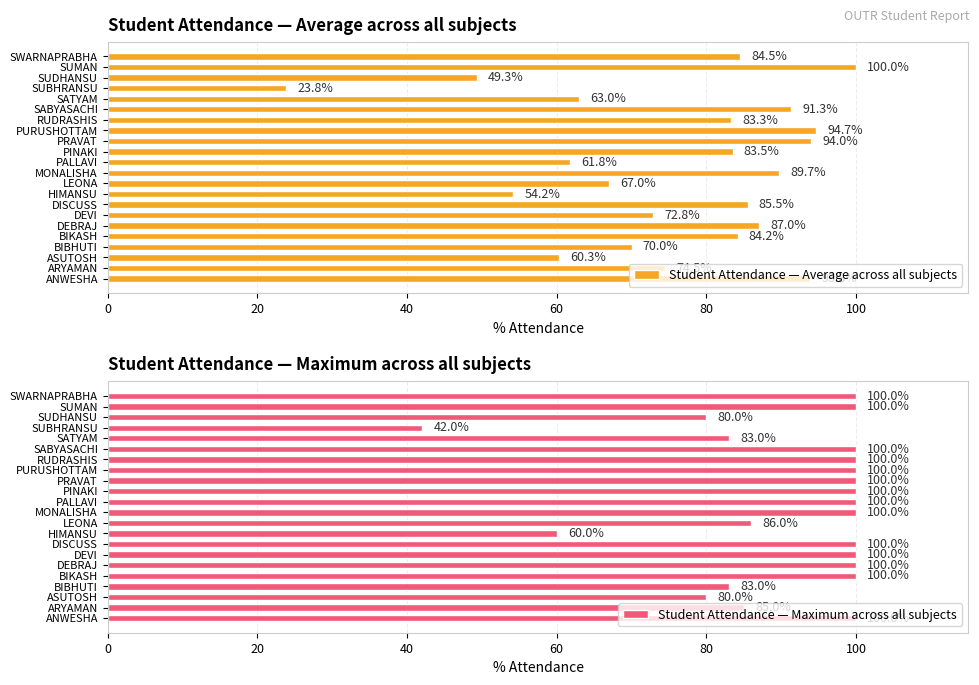

What are all the series names shown in the legend?

Student Attendance — Average across all subjects, Student Attendance — Maximum across all subjects